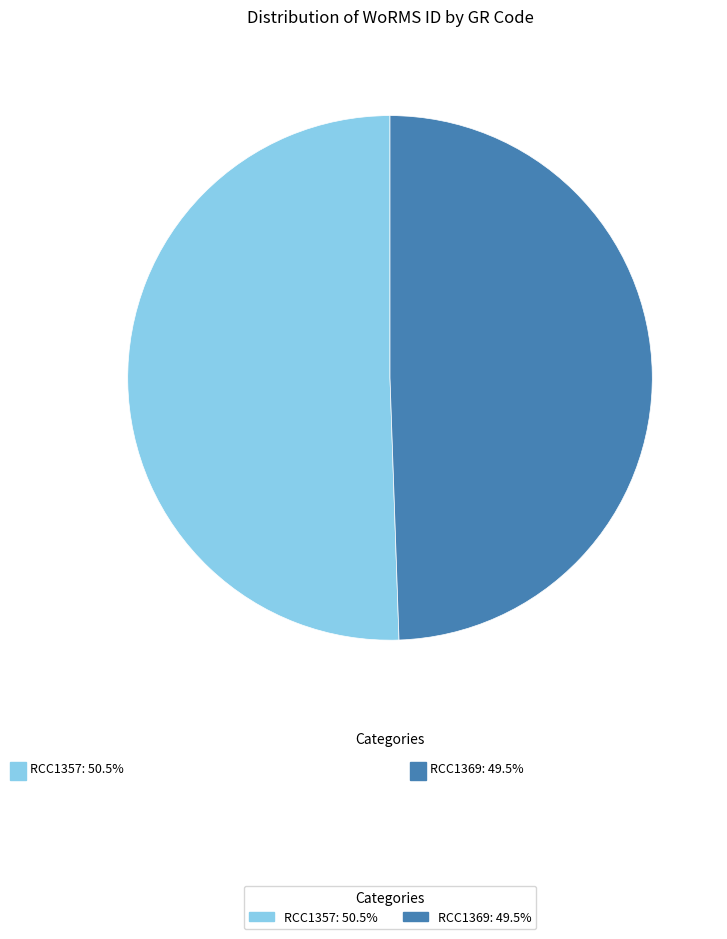

What is the ratio of the value at RCC1357 to the value at RCC1369?

1.0